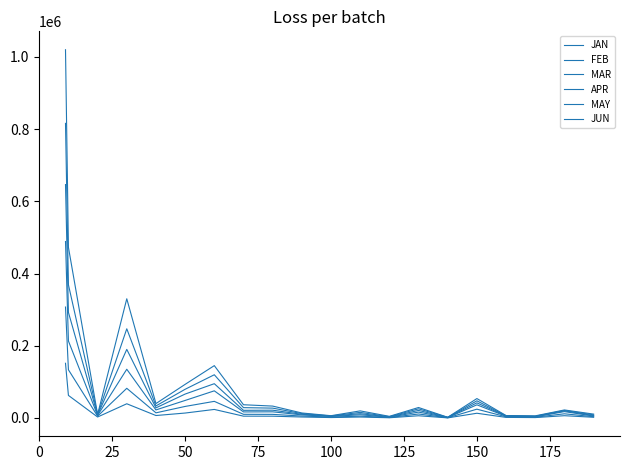

What is the difference between the maximum and second lowest values in the FEB series?

305842.2